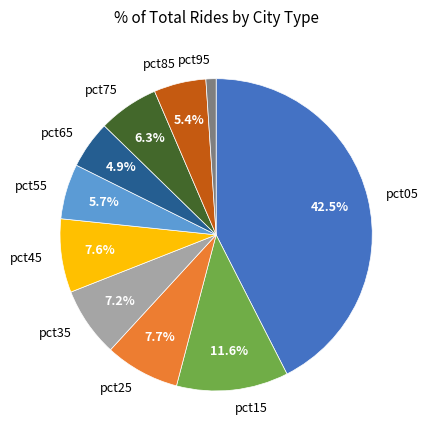

Combined, do pct35 and pct65 account for over 50%?

No